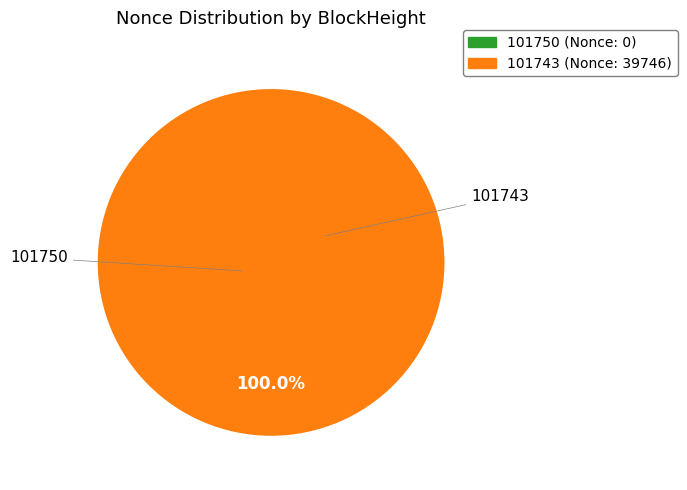

Is it true that 101750 is 0% of the pie?

True